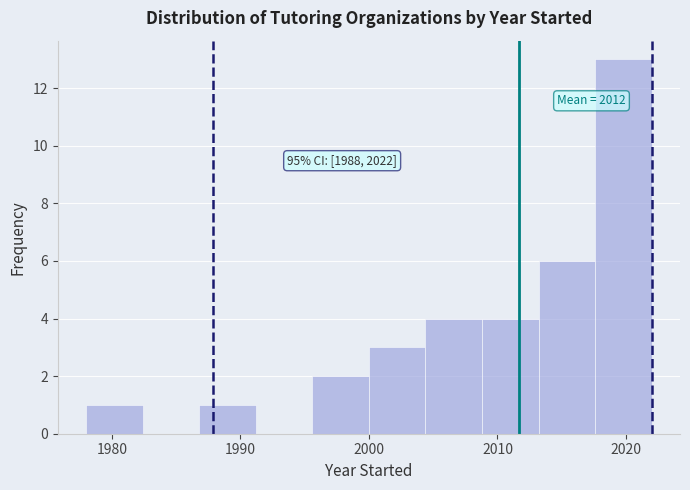

Over which range of the x-axis is the bar tallest?

2017.6 to 2022.0